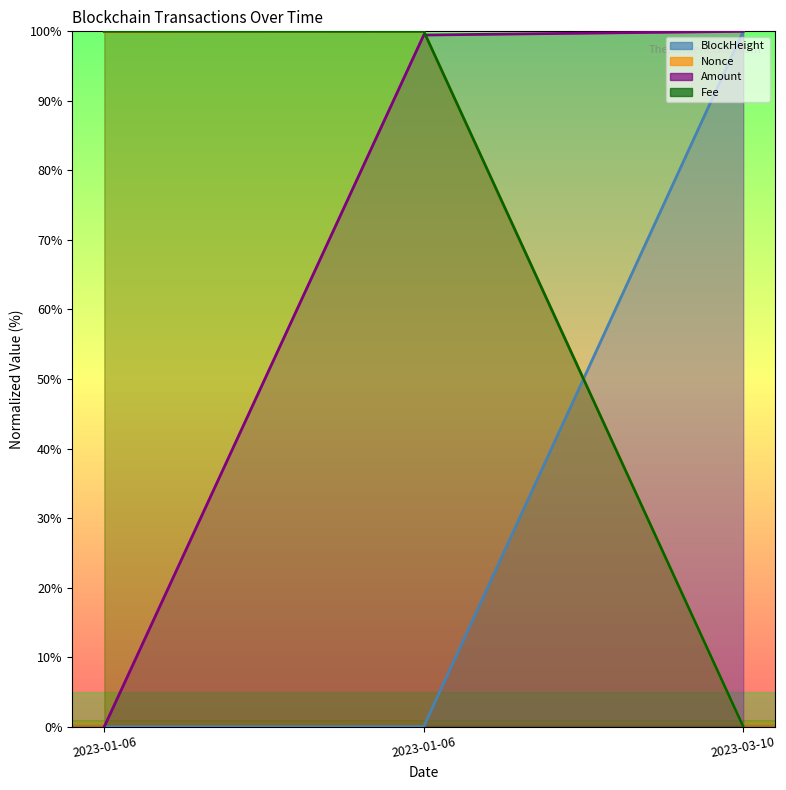

Does the chart have visible grid lines?

No